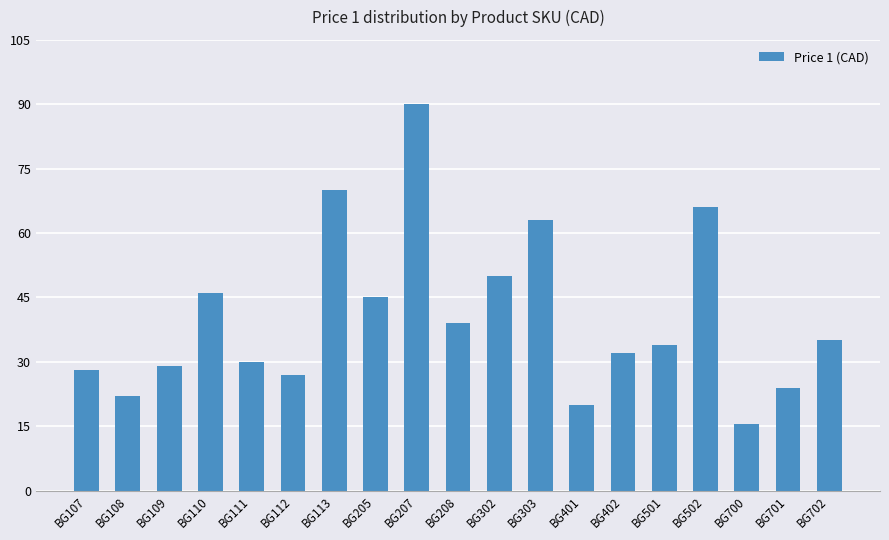

Reading right to left, what are all the values shown in this chart?

BG702=35.0	BG701=24.0	BG700=15.5	BG502=66.0	BG501=34.0	BG402=32.0	BG401=20.0	BG303=63.0	BG302=50.0	BG208=39.0	BG207=90.0	BG205=45.0	BG113=70.0	BG112=27.0	BG111=30.0	BG110=46.0	BG109=29.0	BG108=22.0	BG107=28.0